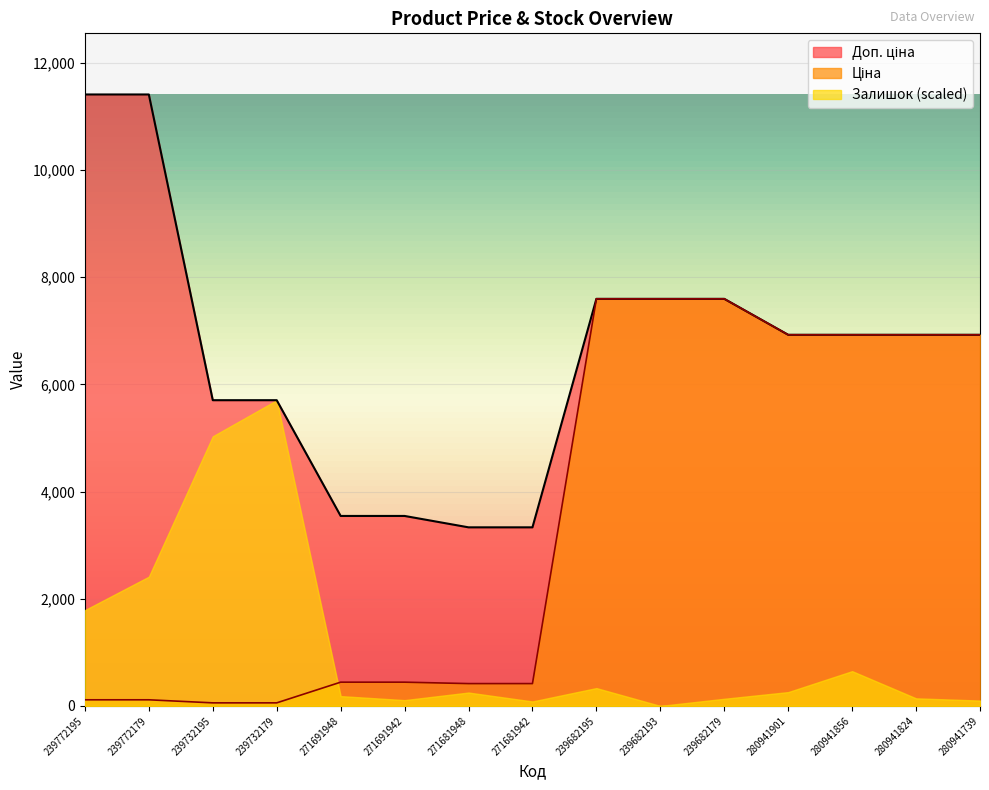

The value of Доп. ціна at 271691942 is 4849.2. True or false?

False